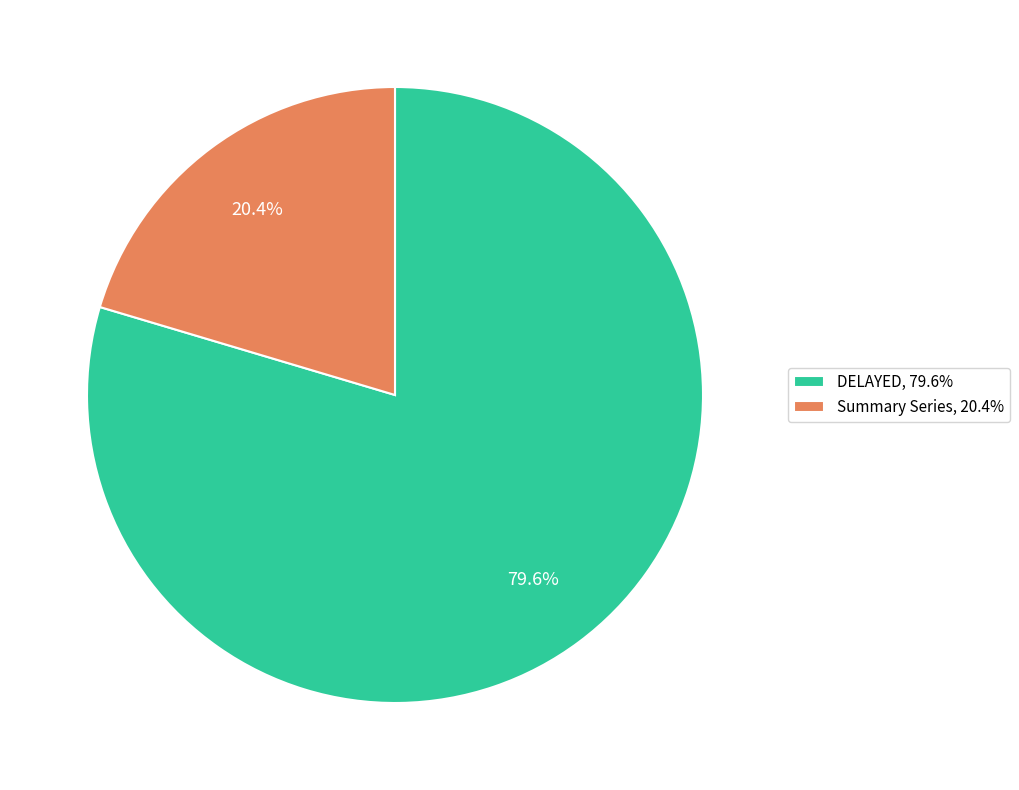

Count the number of slices in the pie.

2